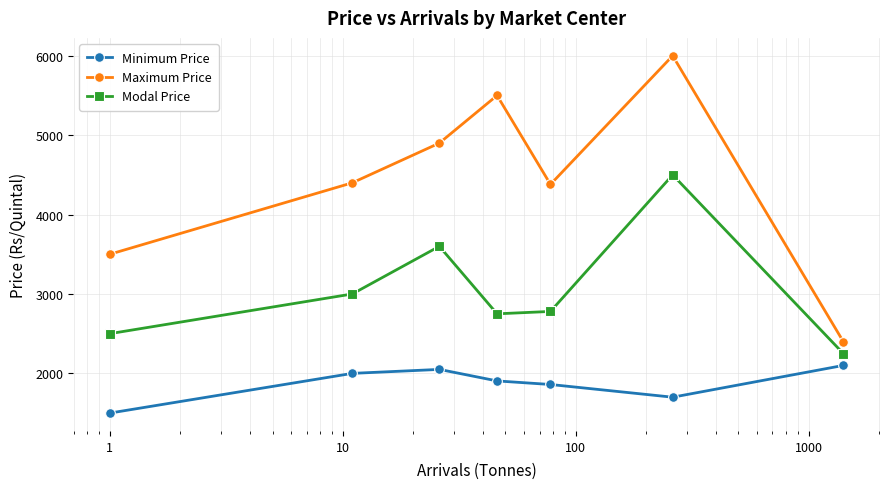

Does the chart display data point markers on the line(s)?

Yes